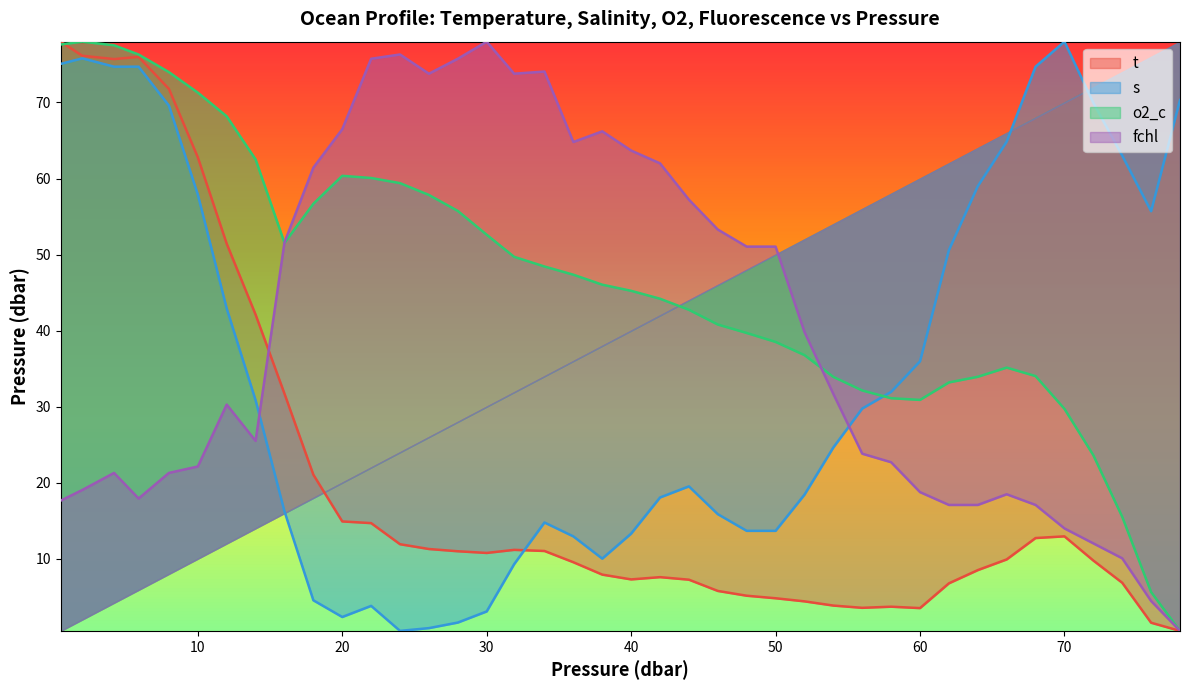

List the series in order of their peak value, highest first.

t, s, o2_c, fchl